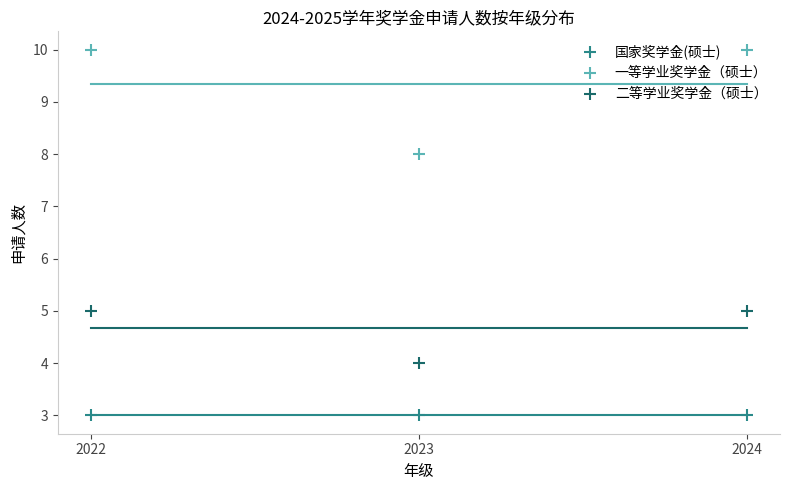

What is the total value across all series at 2022?

18